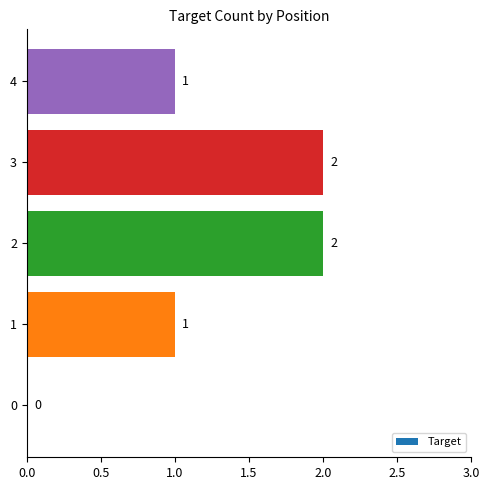

Approximately how many times larger is the value at 3 compared to 2?

1.0